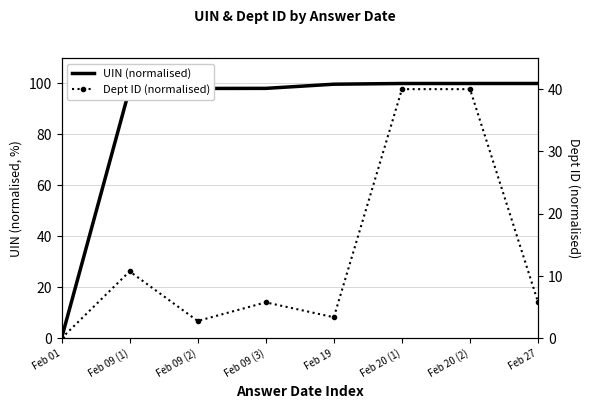

True or false: UIN (normalised) and Dept ID (normalised) cross at least once.

False